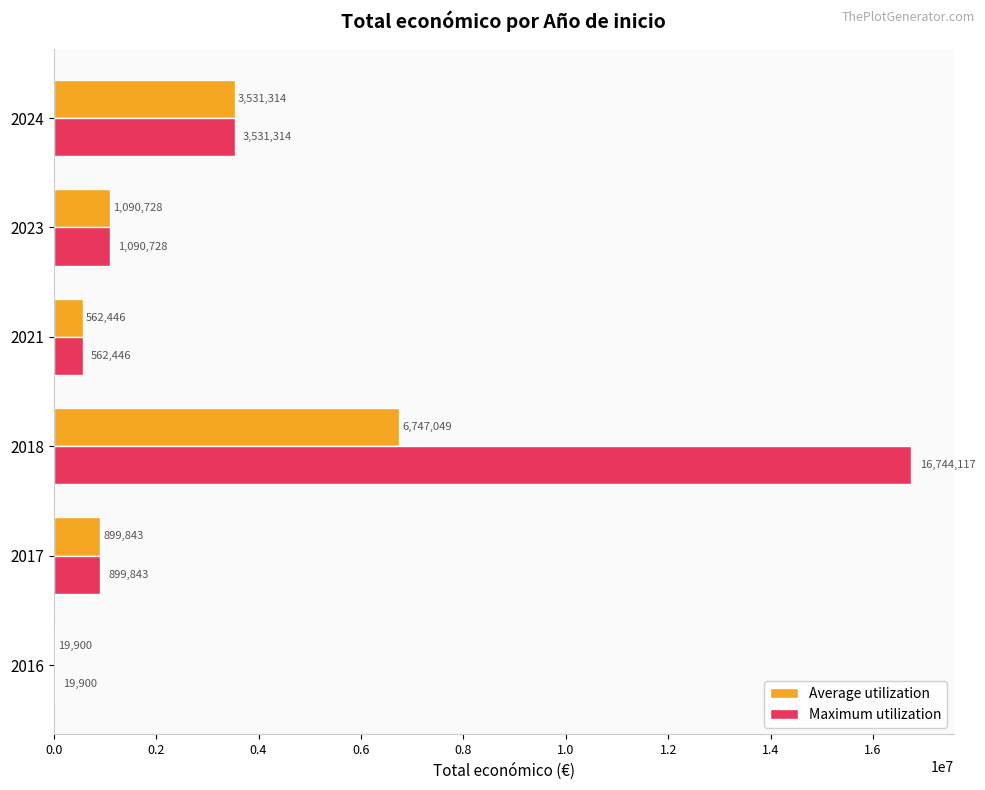

Count the number of data series in this chart.

2